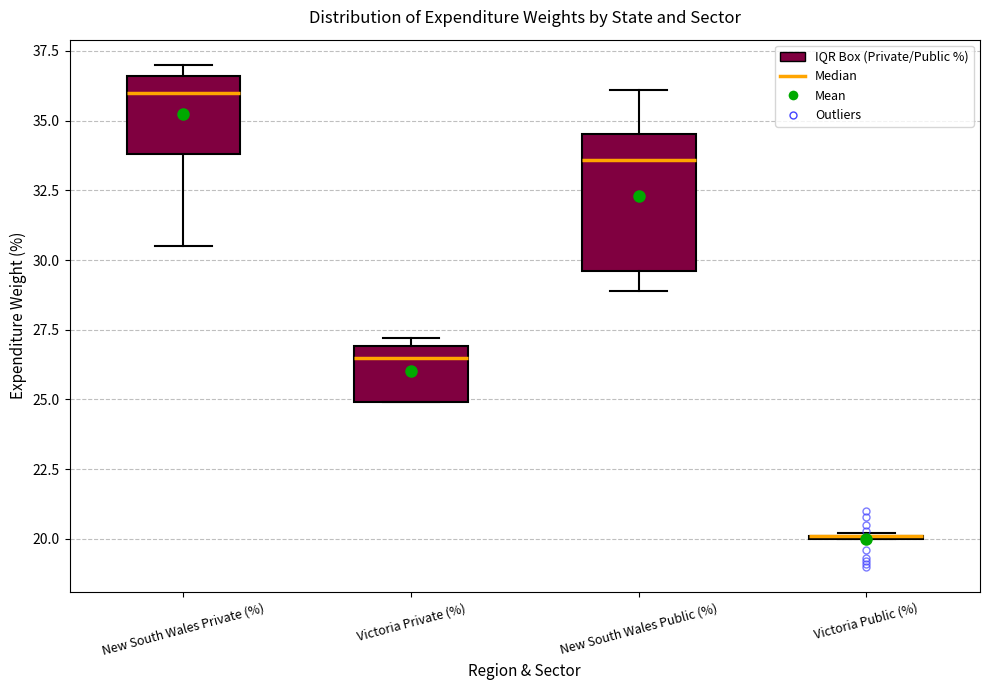

Reading left to right, transcribe this box plot: for each box, give where its median line is, the range the box spans, and where its two whiskers end, as read against the y-axis. The values are not printed on the chart, so give them approximately, as read against the axis.

New South Wales Private (%): median 36.0, box 34.0 to 36.5, whiskers 30.5 to 37.0
Victoria Private (%): median 26.5, box 25.0 to 27.0, whiskers 25.0 to 27.0 (just above the box's upper edge)
New South Wales Public (%): median 33.5, box 29.5 to 34.5, whiskers 29.0 to 36.0
Victoria Public (%): box collapsed to a line at 20.0, whiskers 20.0 to 20.0